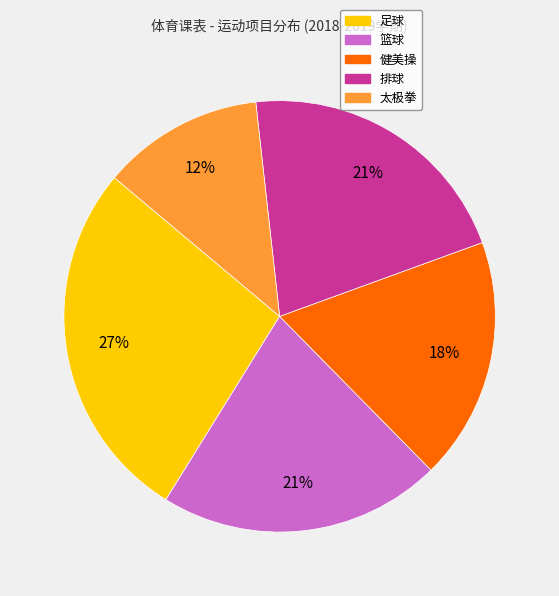

How many slices are in this pie chart?

5